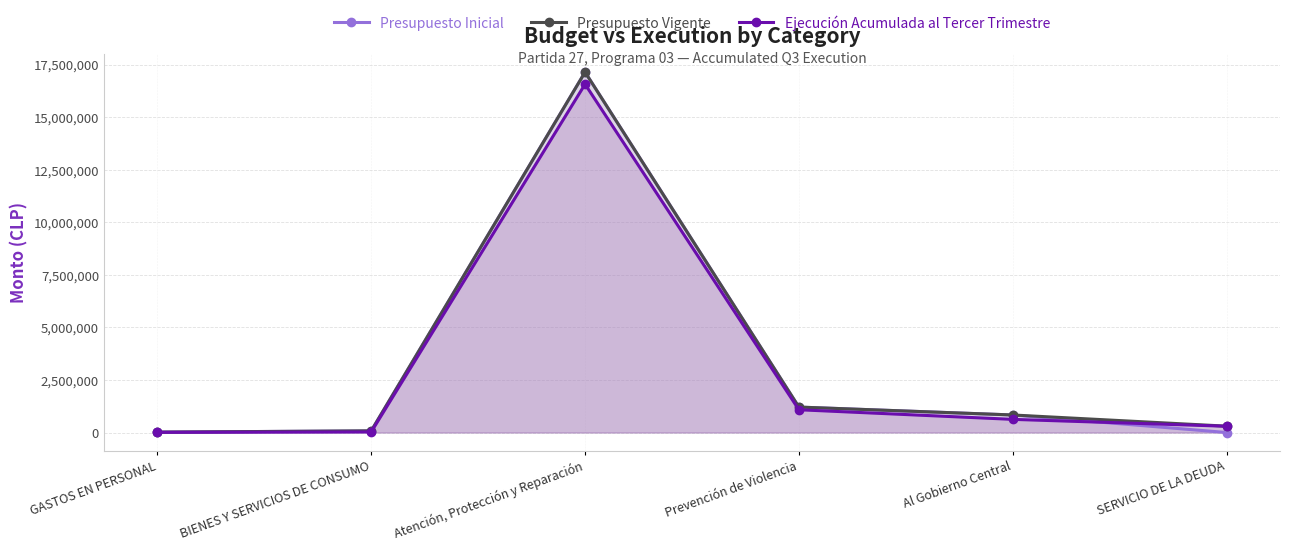

Which series changed the most between GASTOS EN PERSONAL and BIENES Y SERVICIOS DE CONSUMO?

Presupuesto Inicial